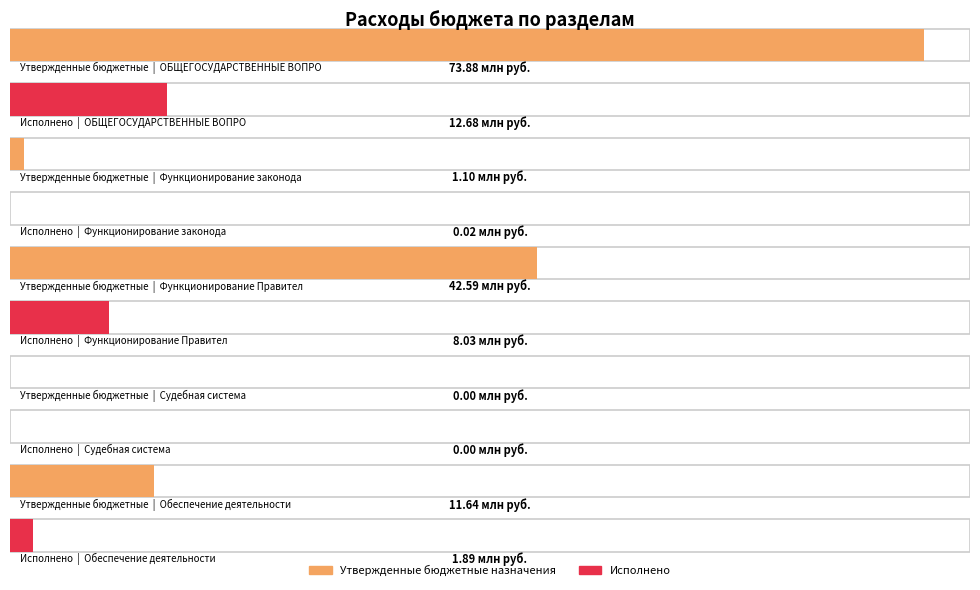

Between Функционирование законодательных органов and Обеспечение деятельности финансовых органов, which series saw the biggest shift?

Утвержденные бюджетные назначения